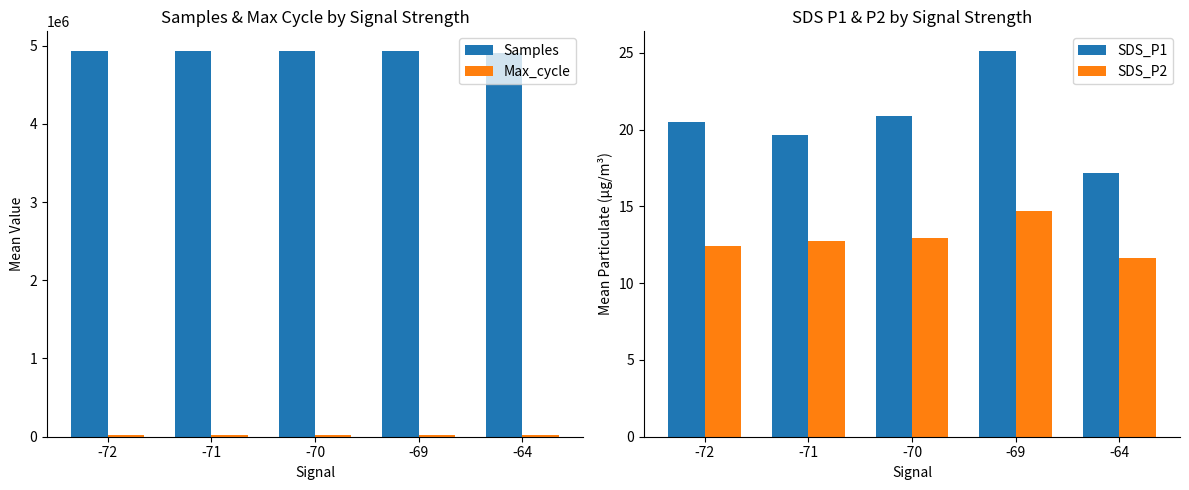

What is the highest value of the SDS_P1 series?

25.1